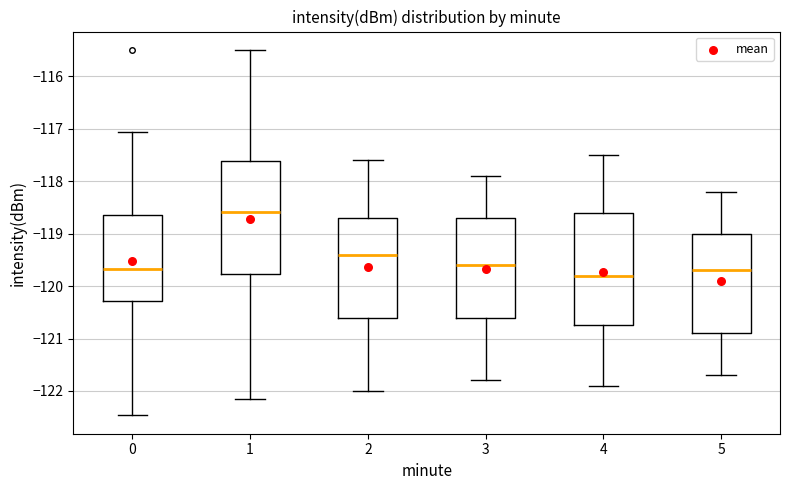

Which box's median line is the highest?

1